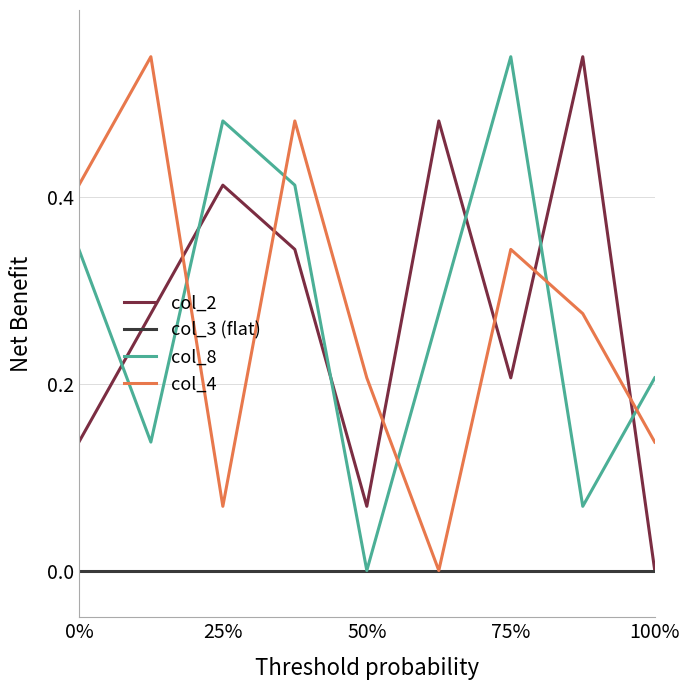

How many times do col_4 and col_2 cross each other?

6